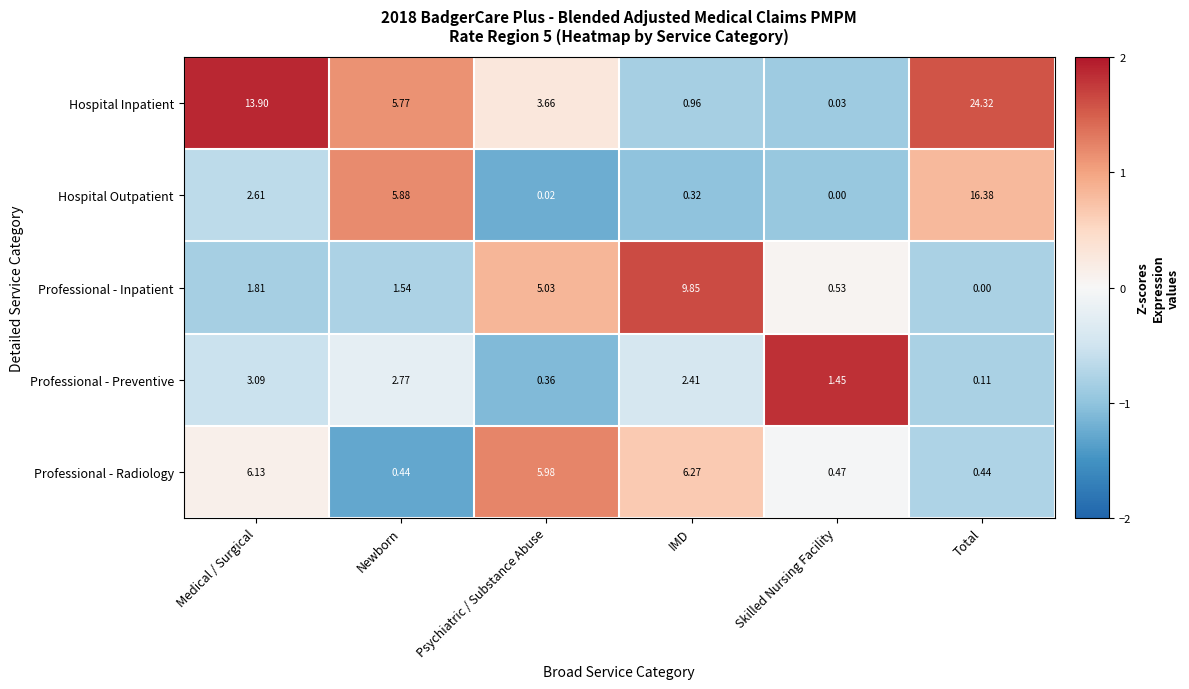

Between Newborn and IMD, which series saw the biggest shift?

Professional - Inpatient